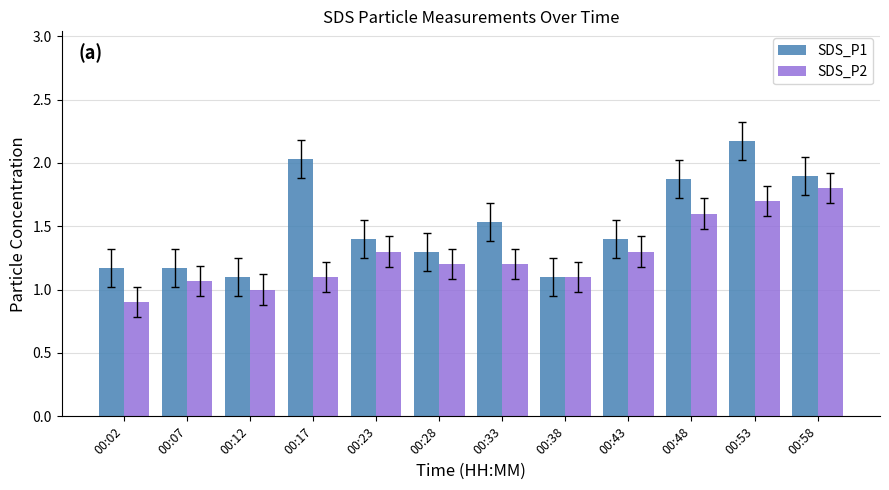

At how many categories does at least one series exceed 1?

12